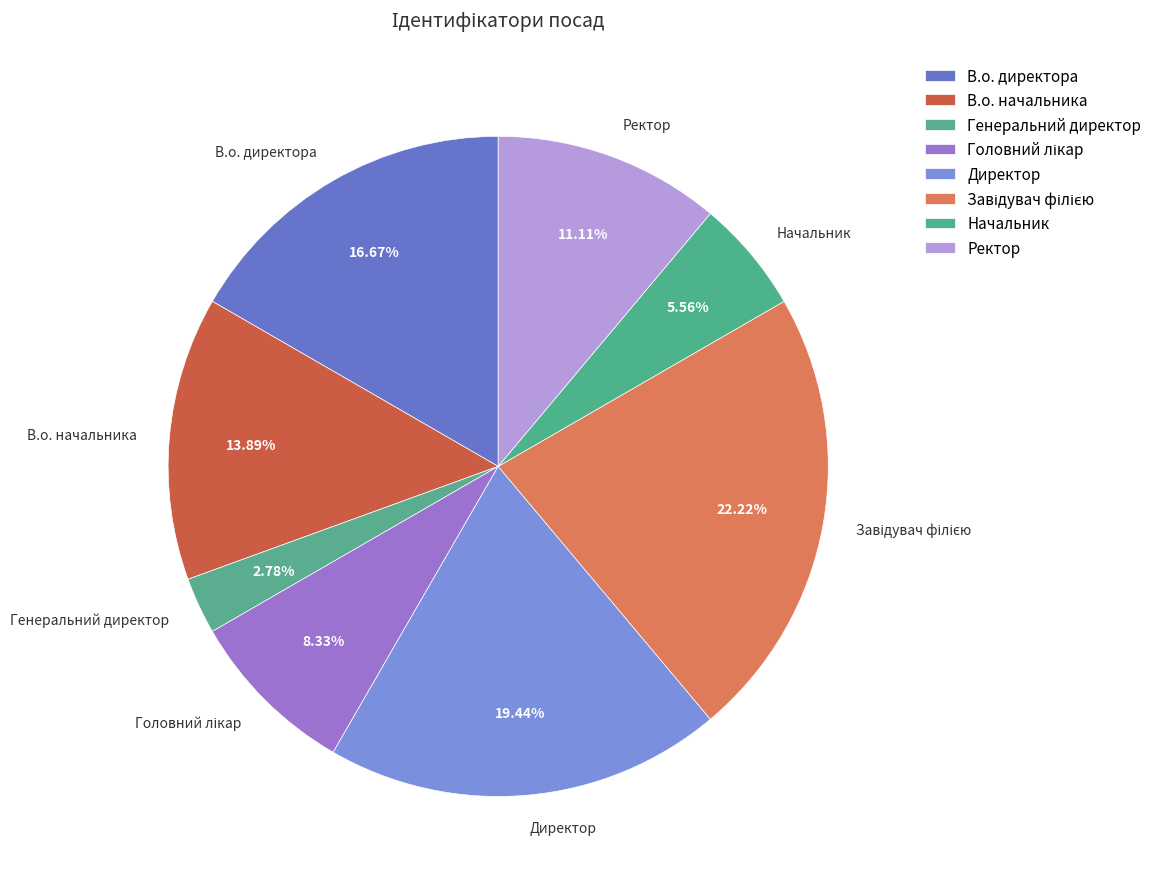

What is the smallest slice in the pie chart?

Генеральний директор